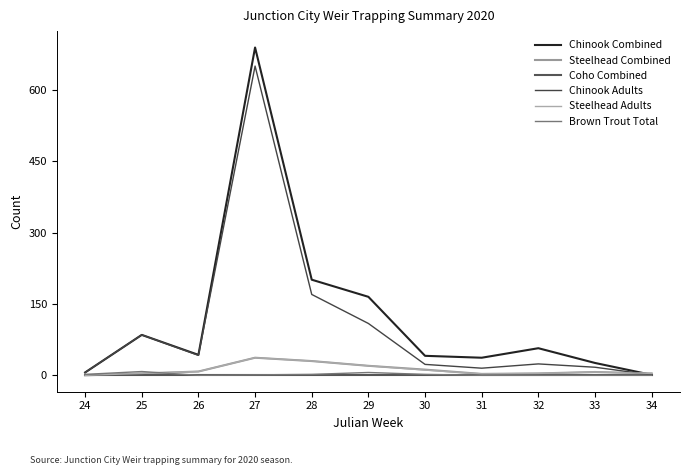

What is the difference between the second highest and minimum values in the Chinook Adults series?

169